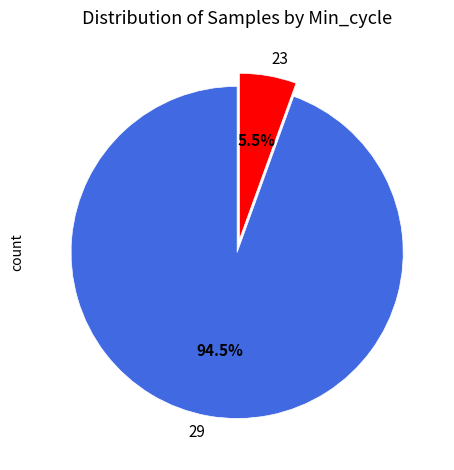

What portion of the pie excludes 29?

5.5%